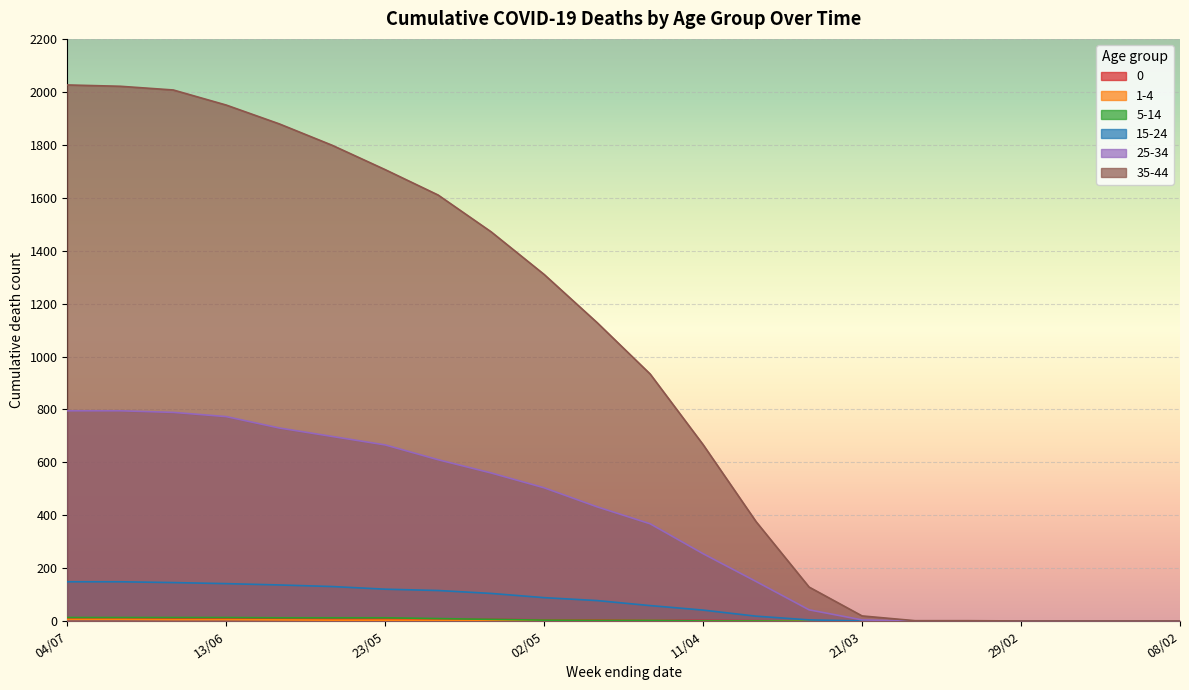

At which label is 5-14 closest to 7?

09/05